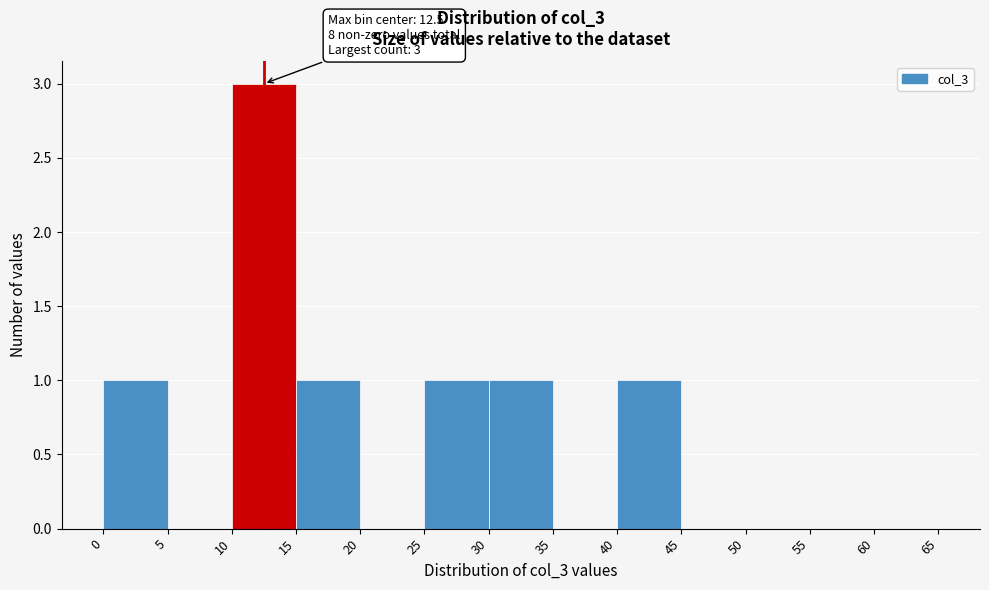

Over which range of the x-axis is the bar tallest?

10 to 15